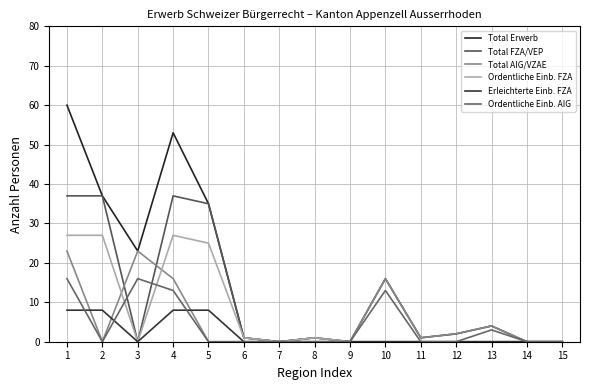

Is the value of Erleichterte Einb. FZA at 11 greater than the value of Ordentliche Einb. AIG at 3?

No